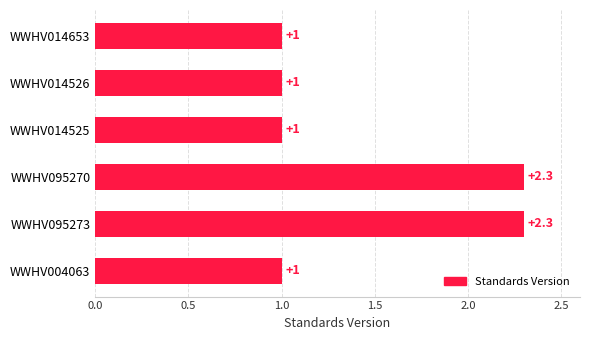

The value at WWHV014525 is 1.0. True or false?

True